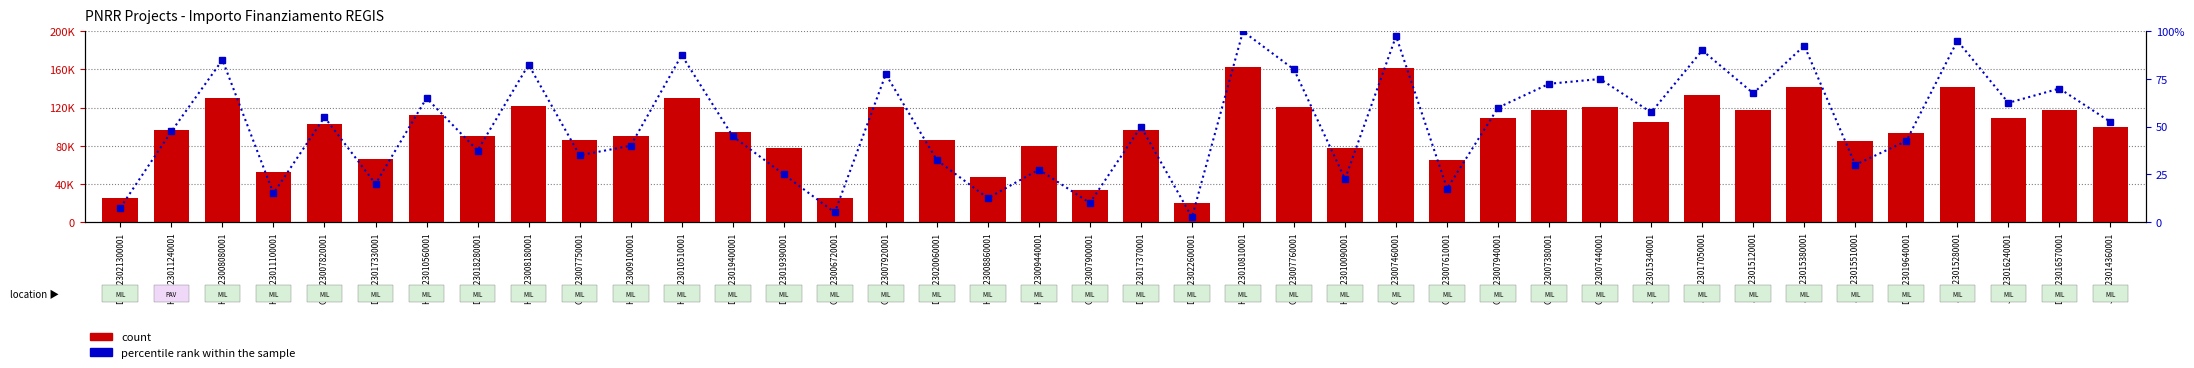

The count series shows 49428.4 at D53D23019390001. True or false?

False